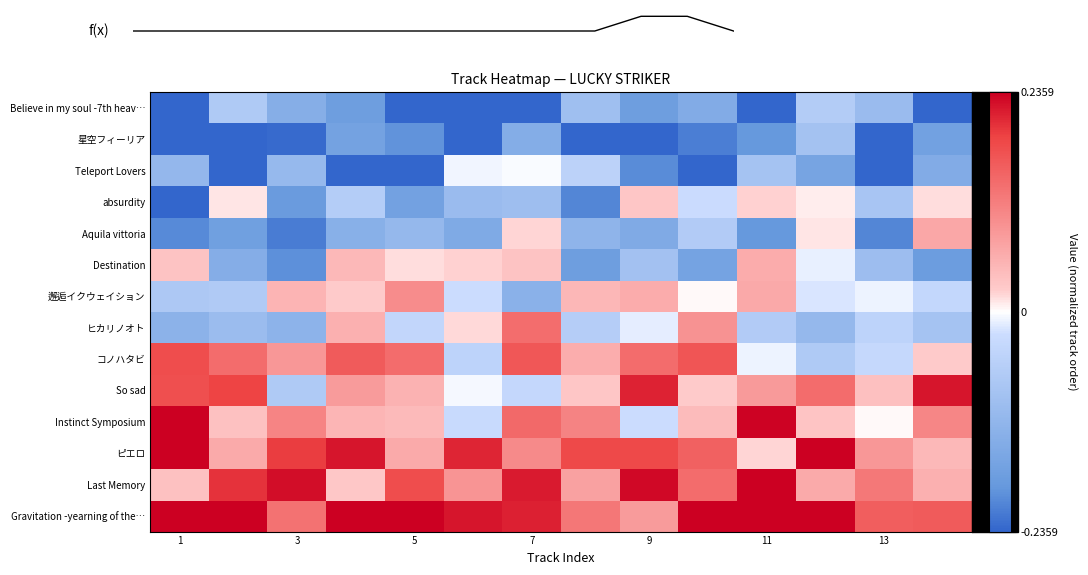

Count the number of data series in this chart.

14